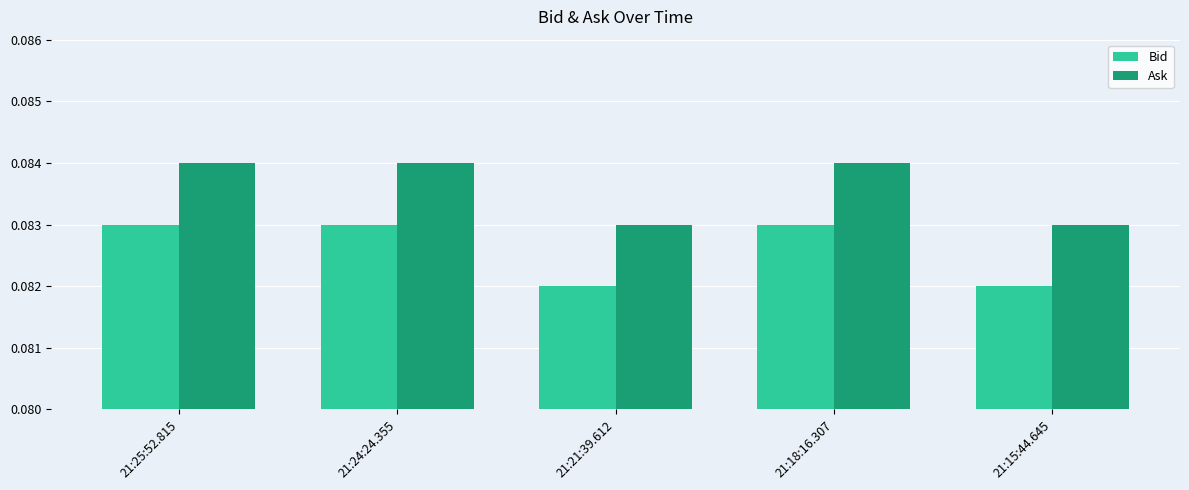

At how many categories does at least one series exceed 0?

5